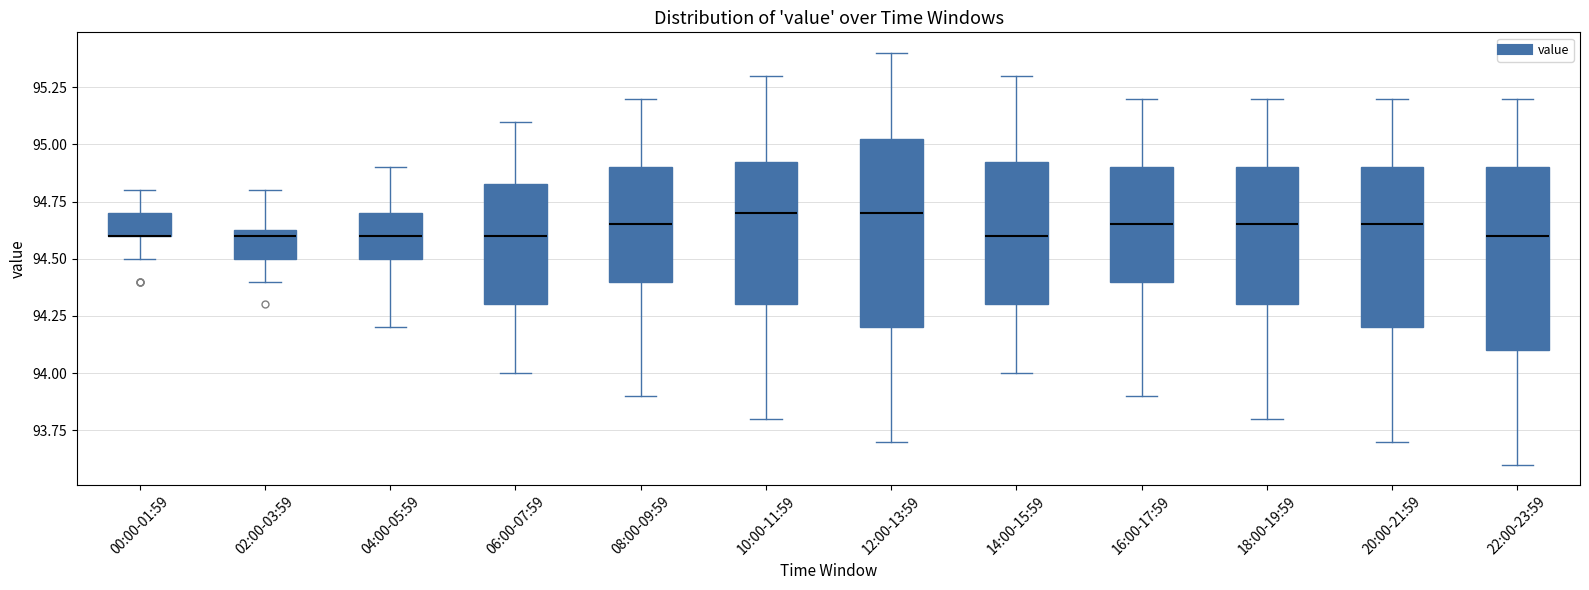

Reading left to right, transcribe this box plot: for each box, give where its median line is, the range the box spans, and where its two whiskers end, as read against the y-axis. The values are not printed on the chart, so give them approximately, as read against the axis.

00:00-01:59: median 94.60 (drawn on the box's lower edge), box 94.60 to 94.70, whiskers 94.50 to 94.80
02:00-03:59: median 94.60, box 94.50 to 94.65, whiskers 94.40 to 94.80
04:00-05:59: median 94.60, box 94.50 to 94.70, whiskers 94.20 to 94.90
06:00-07:59: median 94.60, box 94.30 to 94.85, whiskers 94.00 to 95.10
08:00-09:59: median 94.65, box 94.40 to 94.90, whiskers 93.90 to 95.20
10:00-11:59: median 94.70, box 94.30 to 94.95, whiskers 93.80 to 95.30
12:00-13:59: median 94.70, box 94.20 to 95.05, whiskers 93.70 to 95.40
14:00-15:59: median 94.60, box 94.30 to 94.95, whiskers 94.00 to 95.30
16:00-17:59: median 94.65, box 94.40 to 94.90, whiskers 93.90 to 95.20
18:00-19:59: median 94.65, box 94.30 to 94.90, whiskers 93.80 to 95.20
20:00-21:59: median 94.65, box 94.20 to 94.90, whiskers 93.70 to 95.20
22:00-23:59: median 94.60, box 94.10 to 94.90, whiskers 93.60 to 95.20